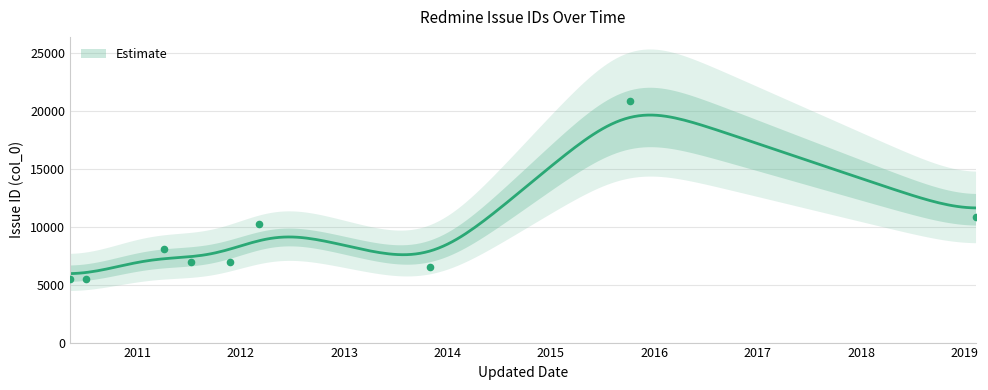

Approximately how many times larger is the value at 2010-05-09 compared to 2013-11-01?

0.8